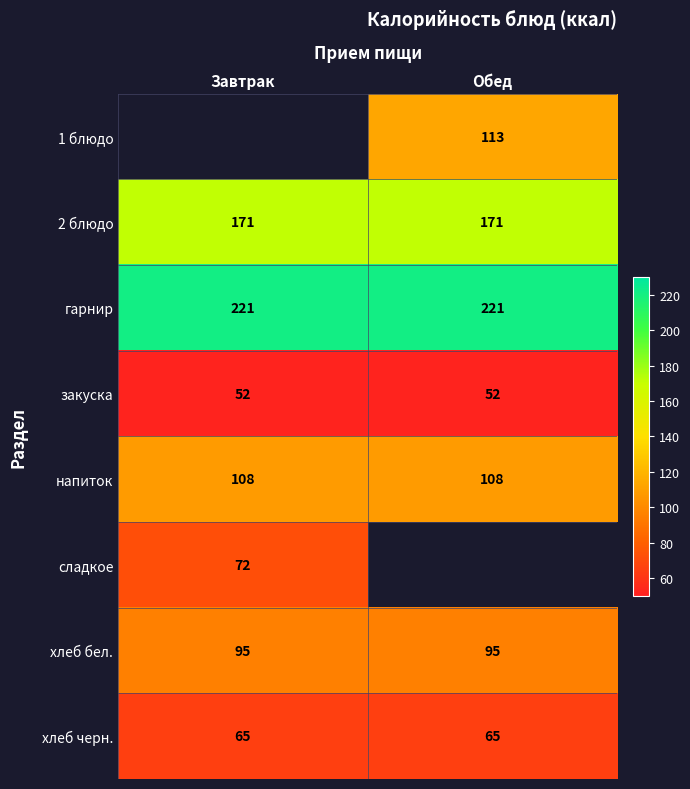

The сладкое series shows 105 at Завтрак. True or false?

False